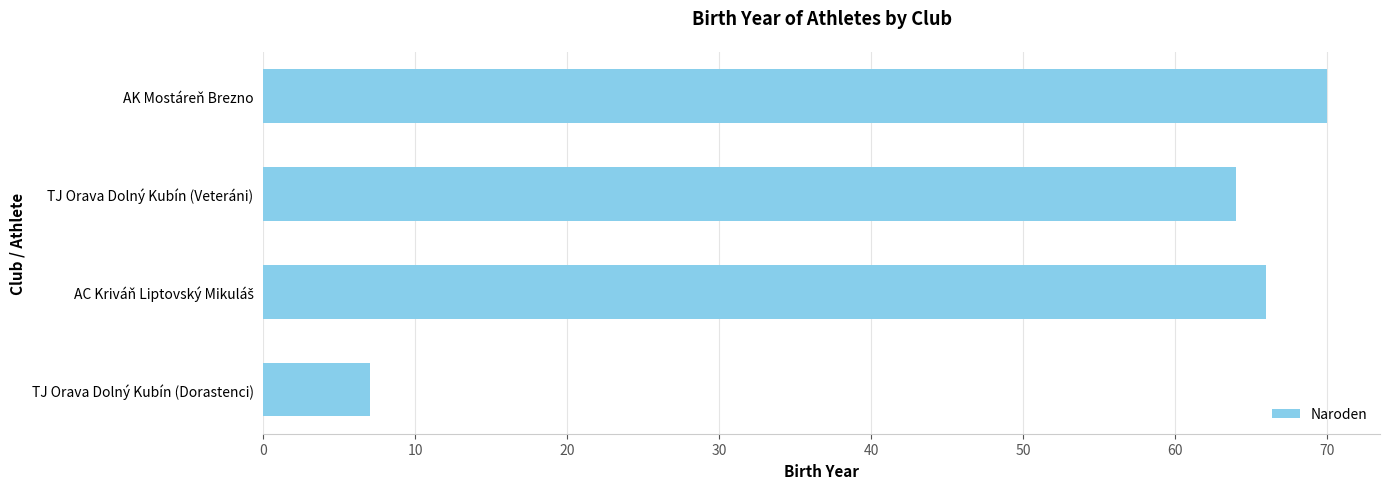

What is the maximum value shown in the chart?

70